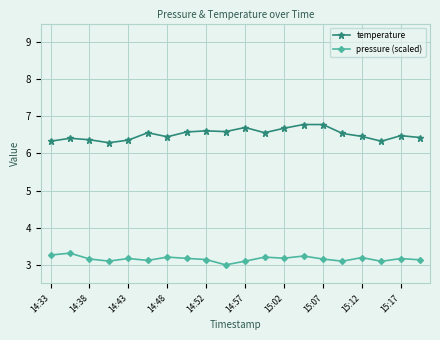

Which series has the largest total across all categories?

temperature